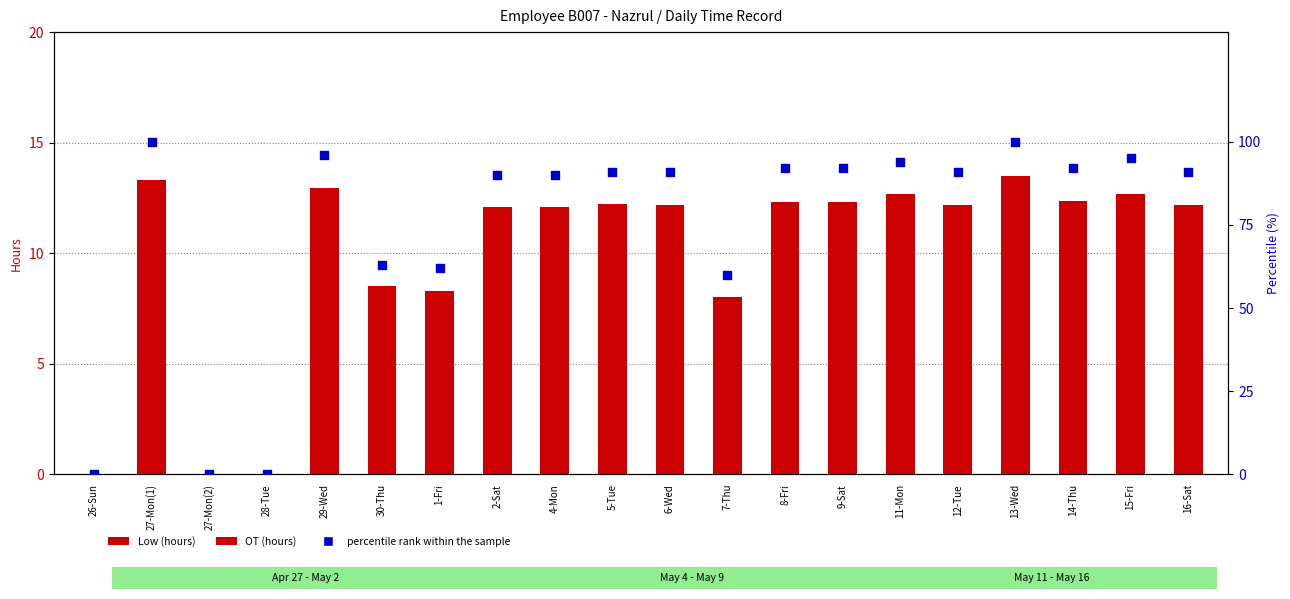

Which series has the widest spread of Y values?

percentile rank within the sample